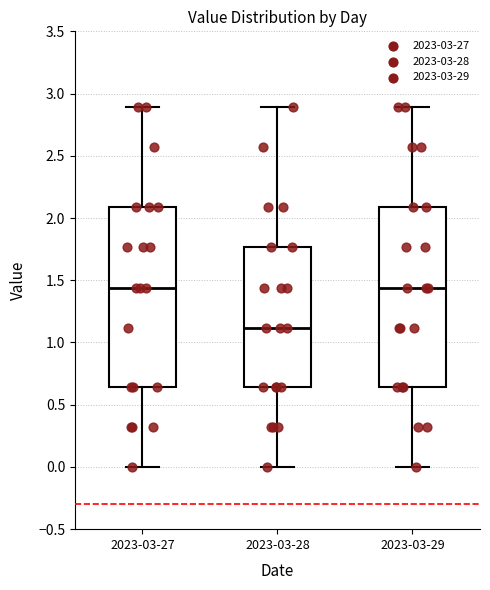

Reading left to right, transcribe this box plot: for each box, give where its median line is, the range the box spans, and where its two whiskers end, as read against the y-axis. The values are not printed on the chart, so give them approximately, as read against the axis.

2023-03-27: median 1.45, box 0.65 to 2.10, whiskers 0.00 to 2.90
2023-03-28: median 1.10, box 0.65 to 1.75, whiskers 0.00 to 2.90
2023-03-29: median 1.45, box 0.65 to 2.10, whiskers 0.00 to 2.90